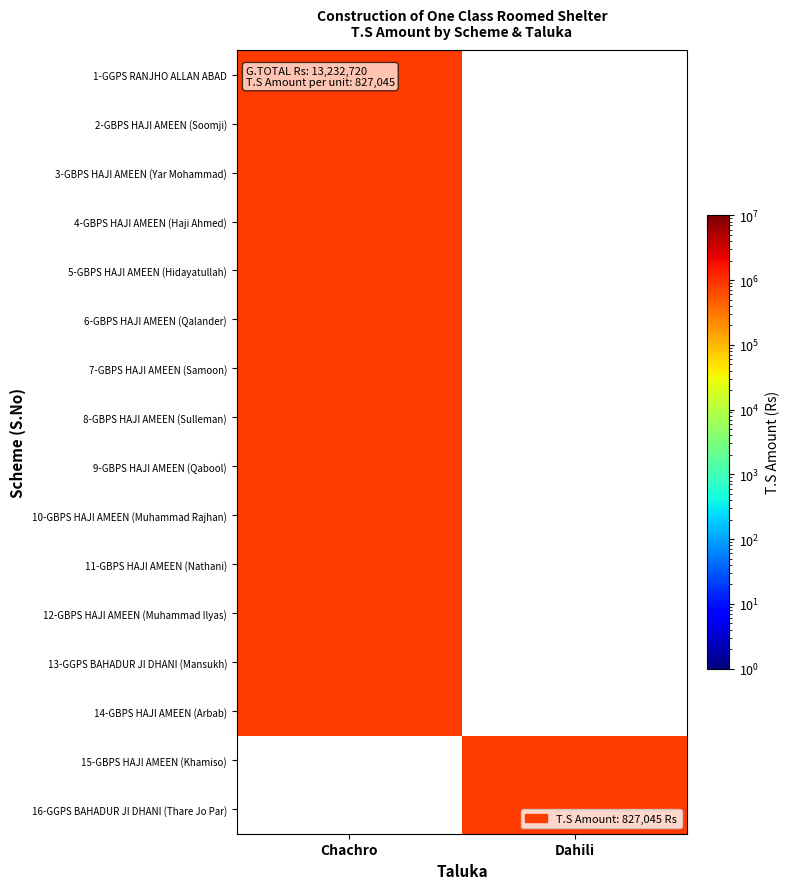

Count the number of categories in the chart.

2